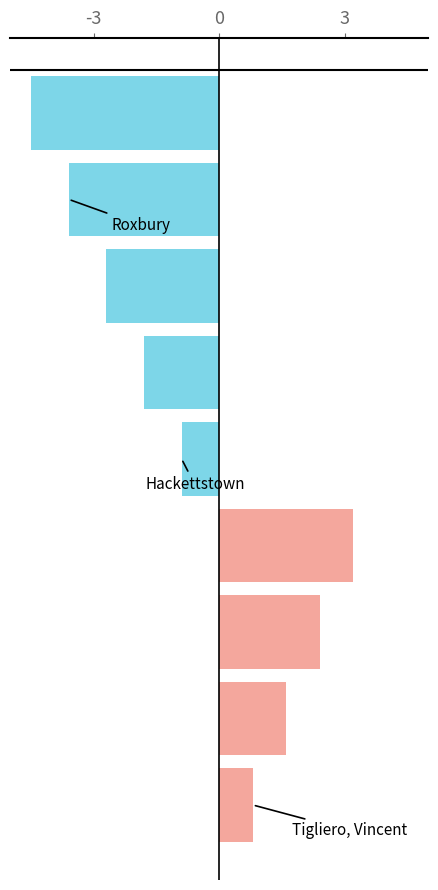

What is the minimum value shown in the chart?

-4.5